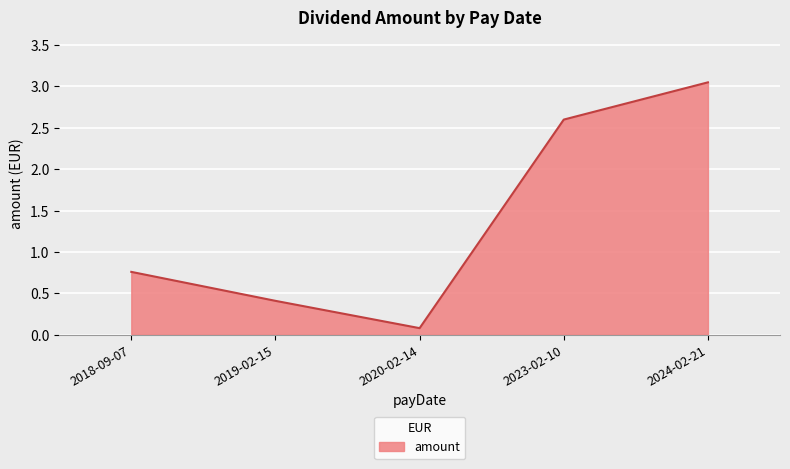

How many categories are shown in the chart?

5